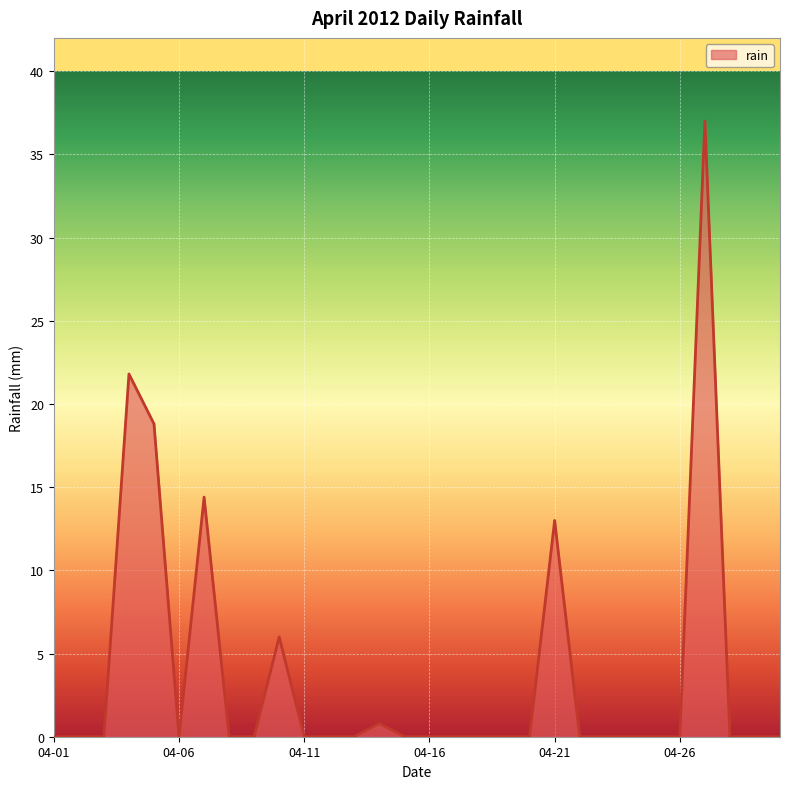

What is the difference between the maximum and minimum values?

37.0